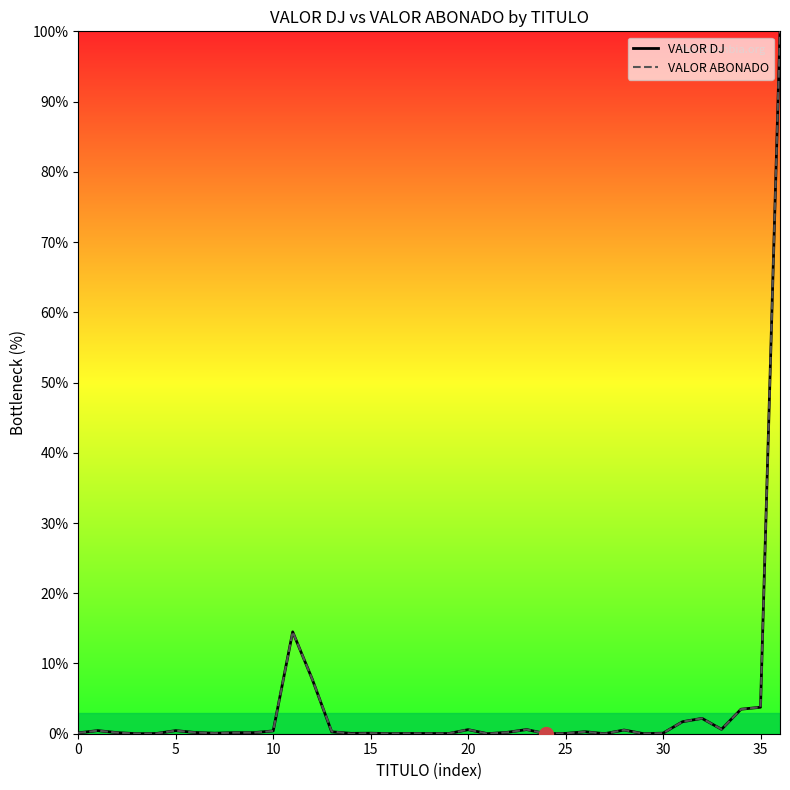

Between which two adjacent categories do VALOR ABONADO and VALOR DJ first intersect?

13 and 14